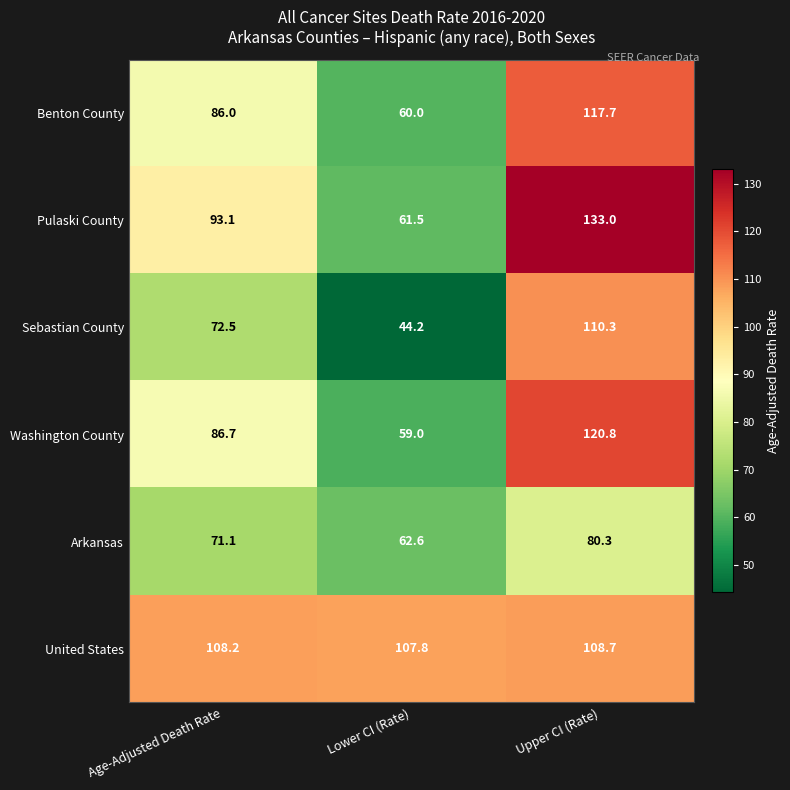

How many data points does each series have?

3